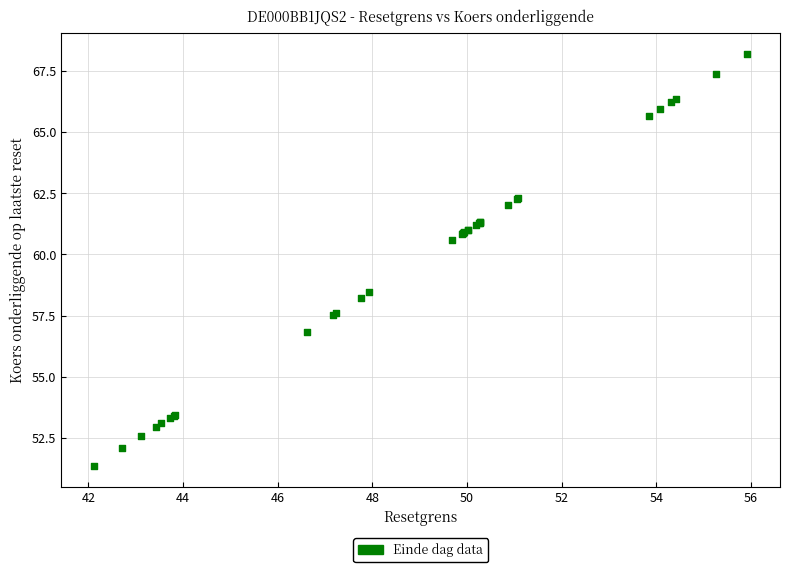

What Y value in the scatter plot is closest to 59?

58.5